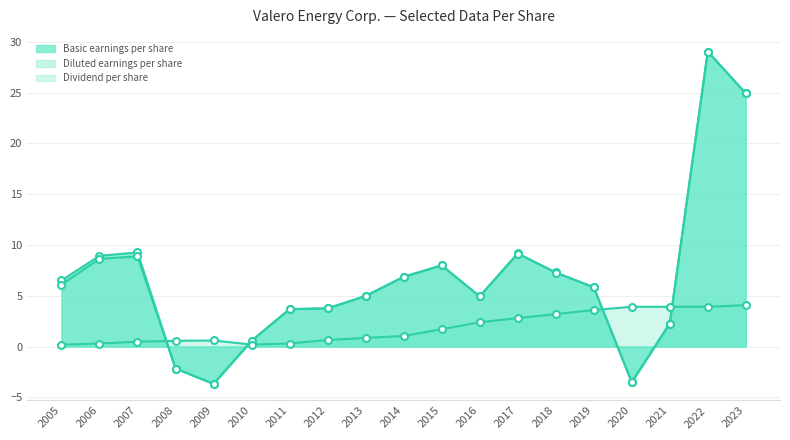

How many times do Dividend per share and Basic earnings per share cross each other?

4